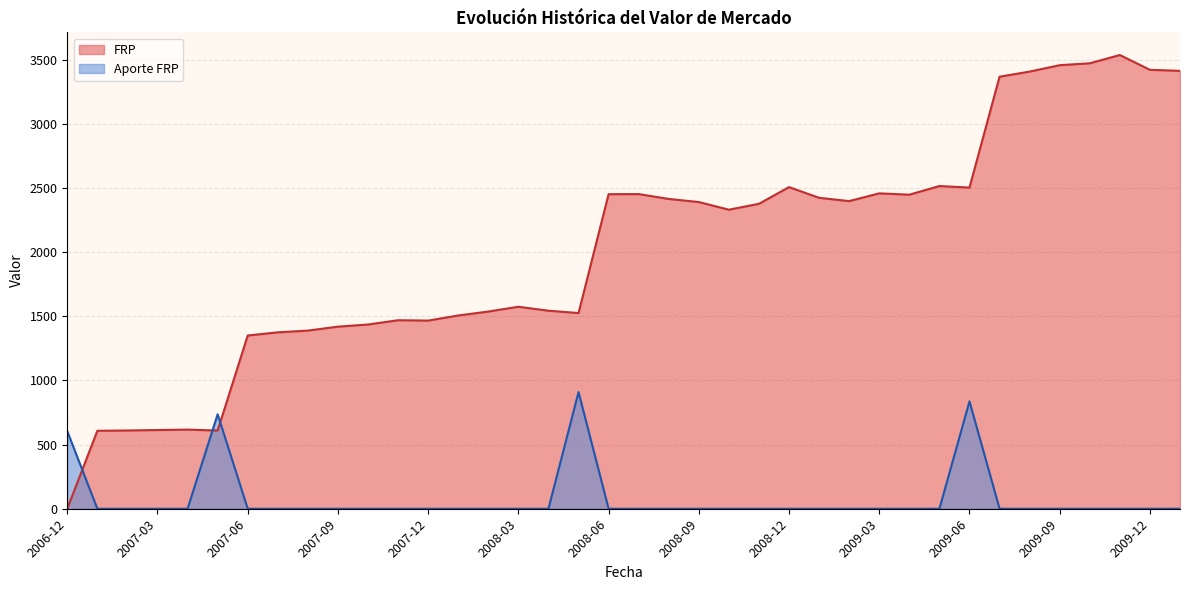

What is the label of the 14th point from the left?

2008-01